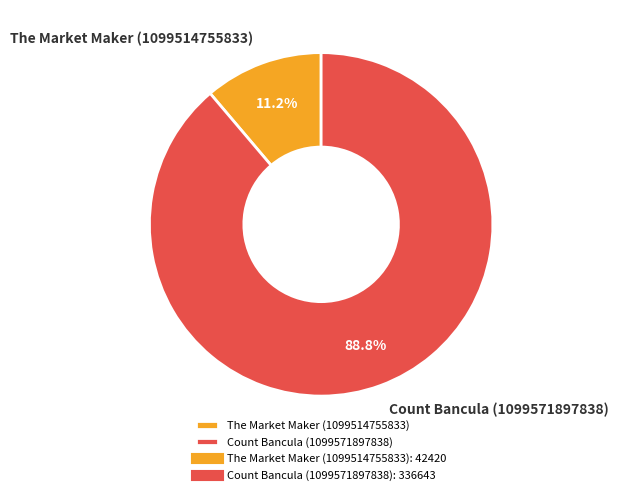

How many slices are in this pie chart?

2